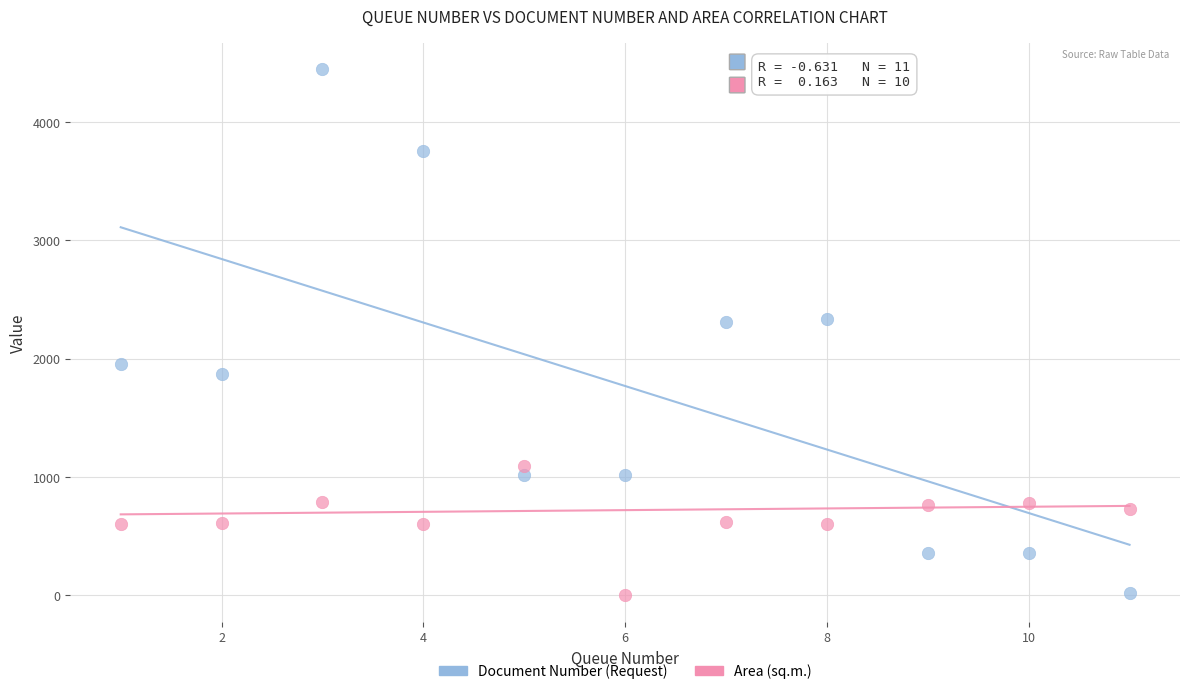

Which series has the largest Y range (max minus min)?

Document Number (Request)